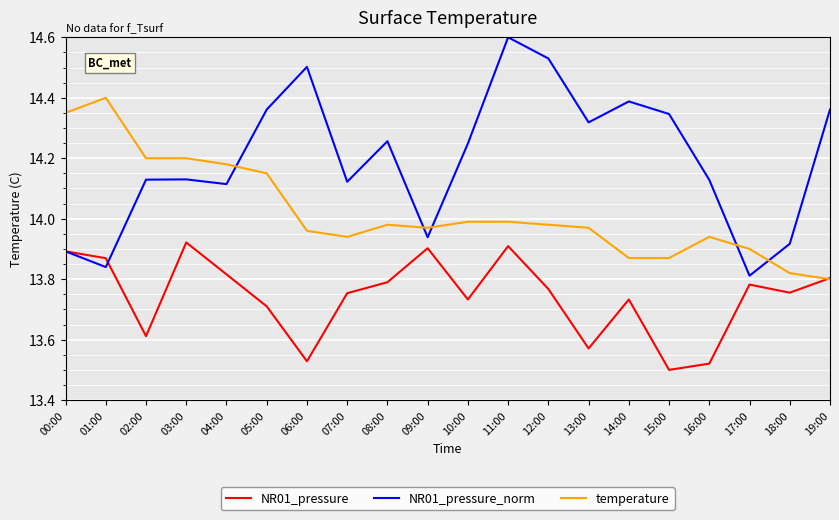

At how many categories does at least one series exceed 13?

20